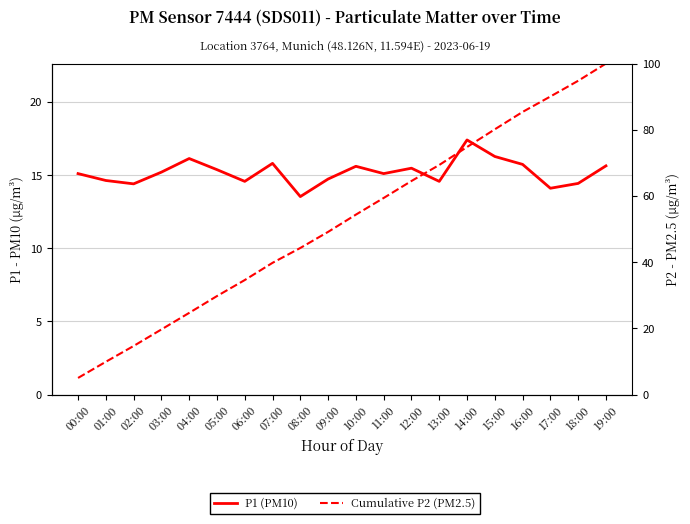

What is the sum of all P1 (PM10) values?

303.8